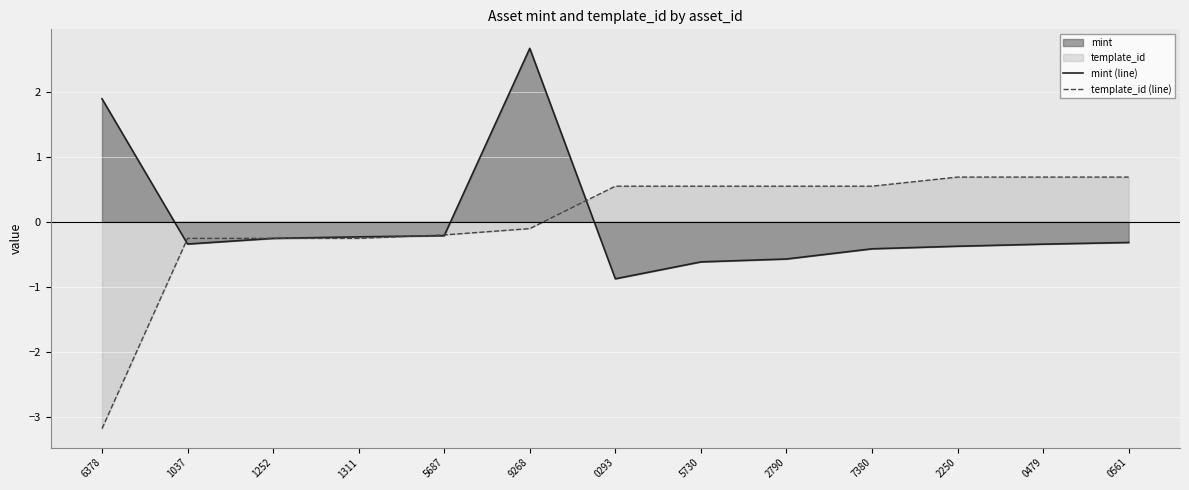

How many intersections are there between mint (line) and template_id (line)?

5